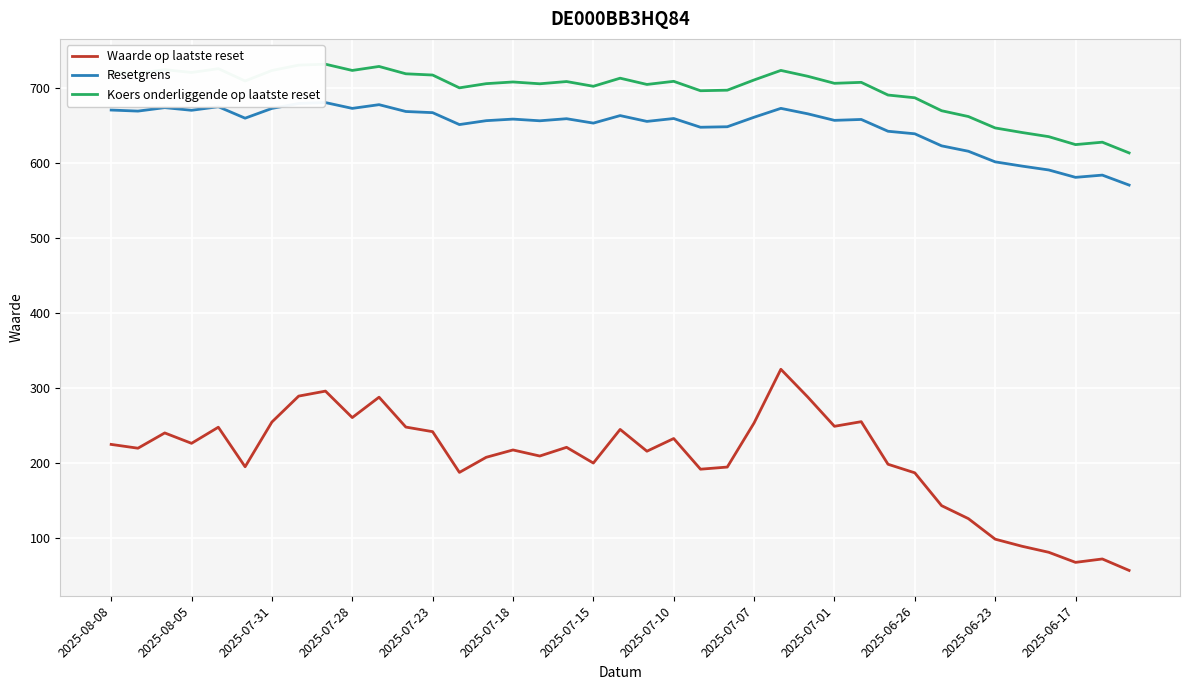

Does the chart display data point markers on the line(s)?

No